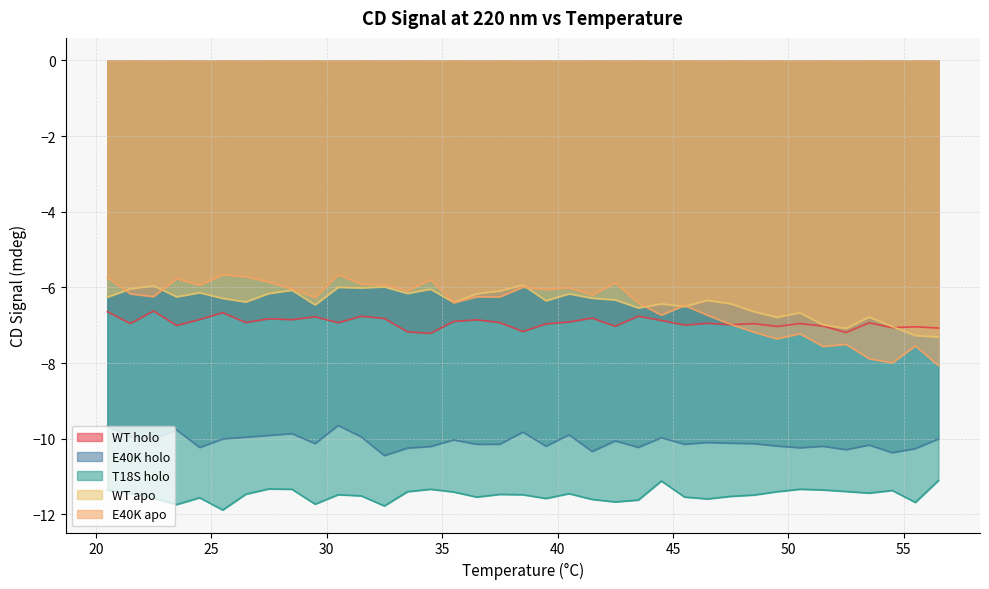

What is the difference between the maximum and minimum values in the WT holo series?

0.6